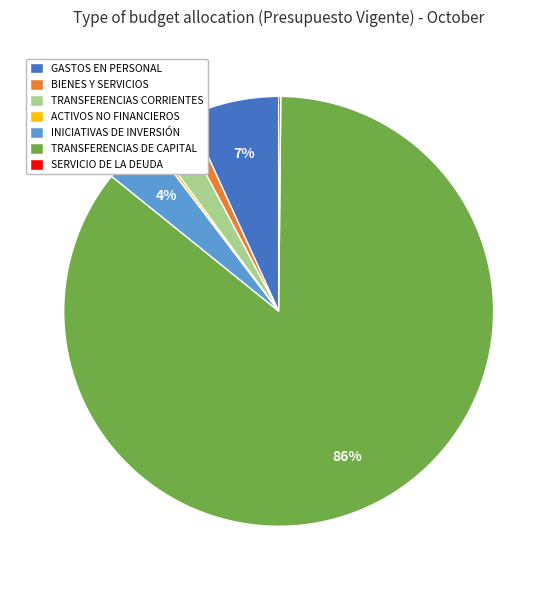

True or false: GASTOS EN PERSONAL accounts for 1% of the total.

False